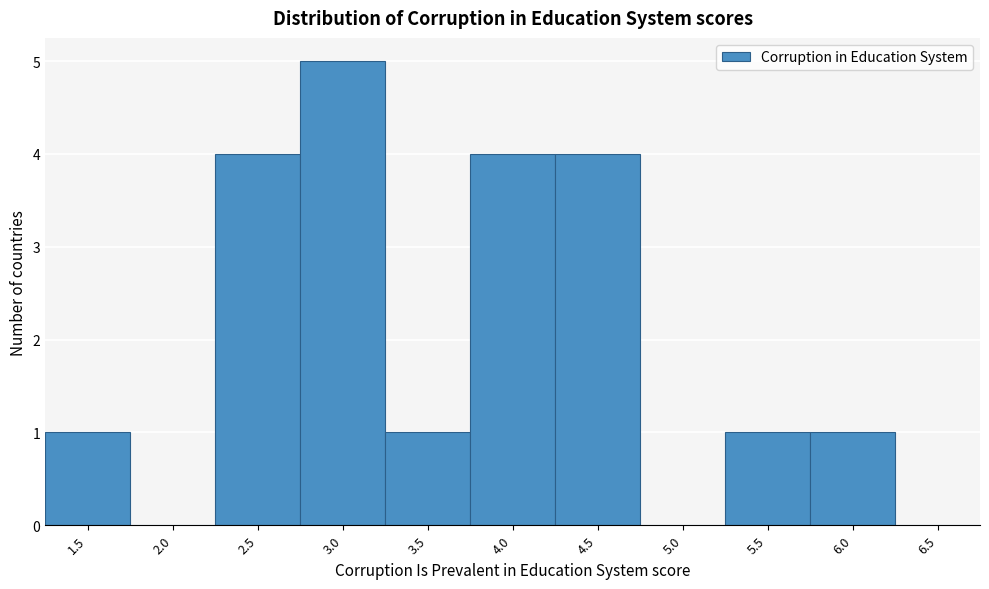

Reading left to right, list all the values displayed in this chart.

1.5=1	2.0=0	2.5=4	3.0=5	3.5=1	4.0=4	4.5=4	5.0=0	5.5=1	6.0=1	6.5=0